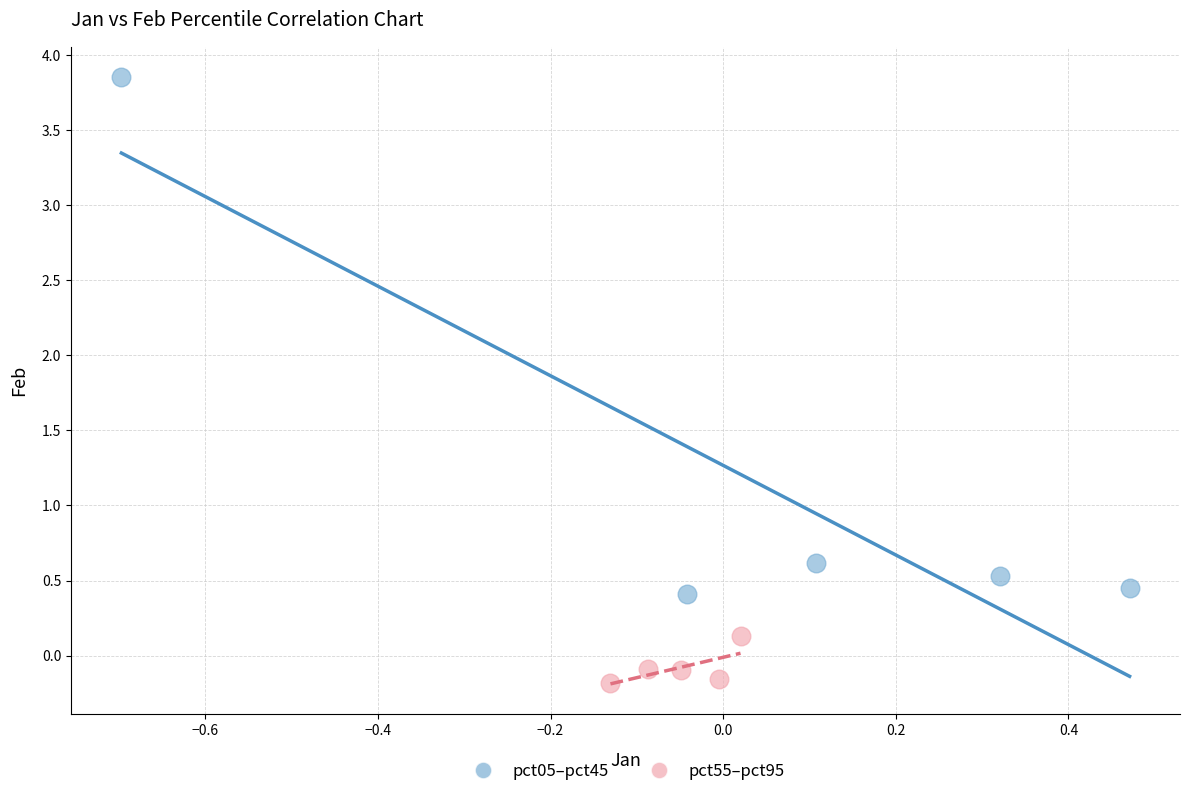

Which series contains the highest Y value?

pct05–pct45